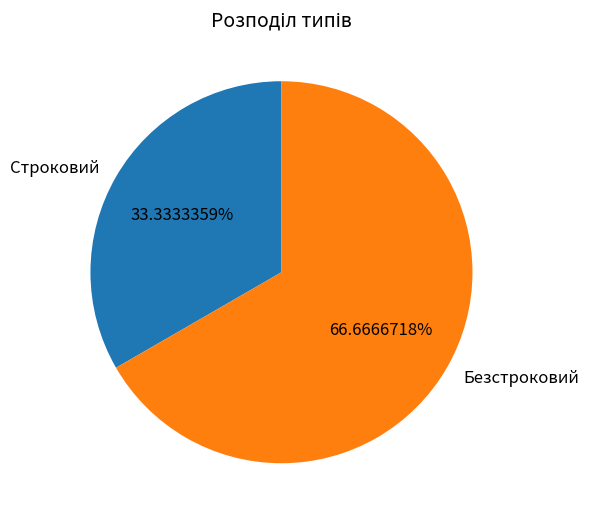

Which slice represents more than half of the pie?

Безстроковий